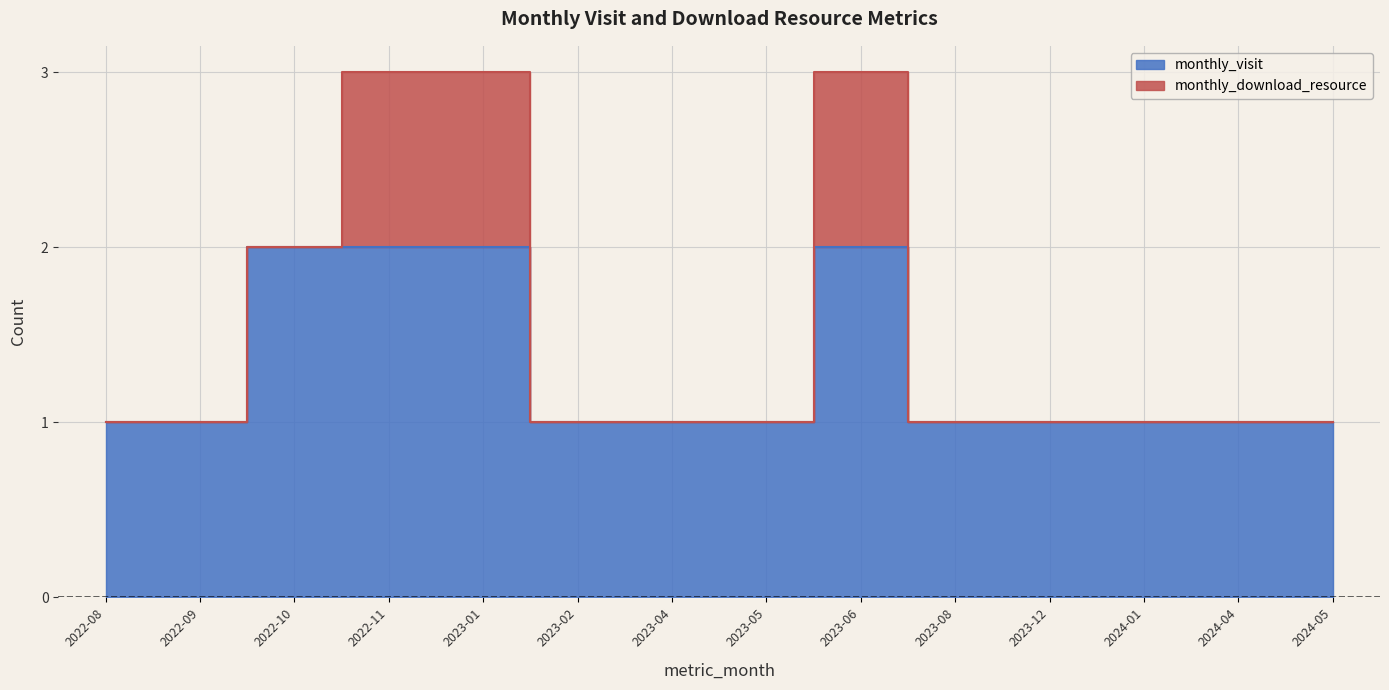

Where is the data nearest to the value 1?

2022-08